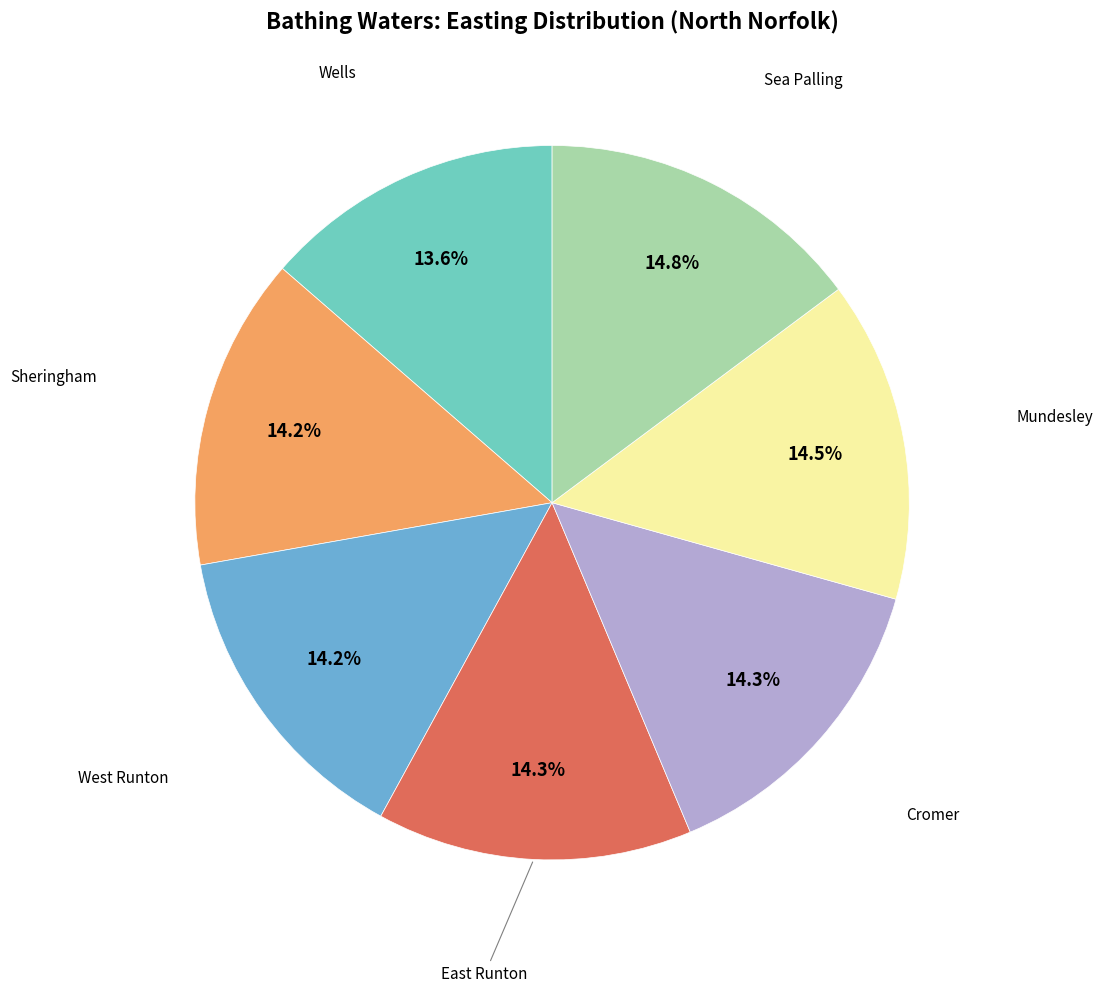

To the nearest percent, what is the difference between the West Runton and Wells slice percentages?

1%